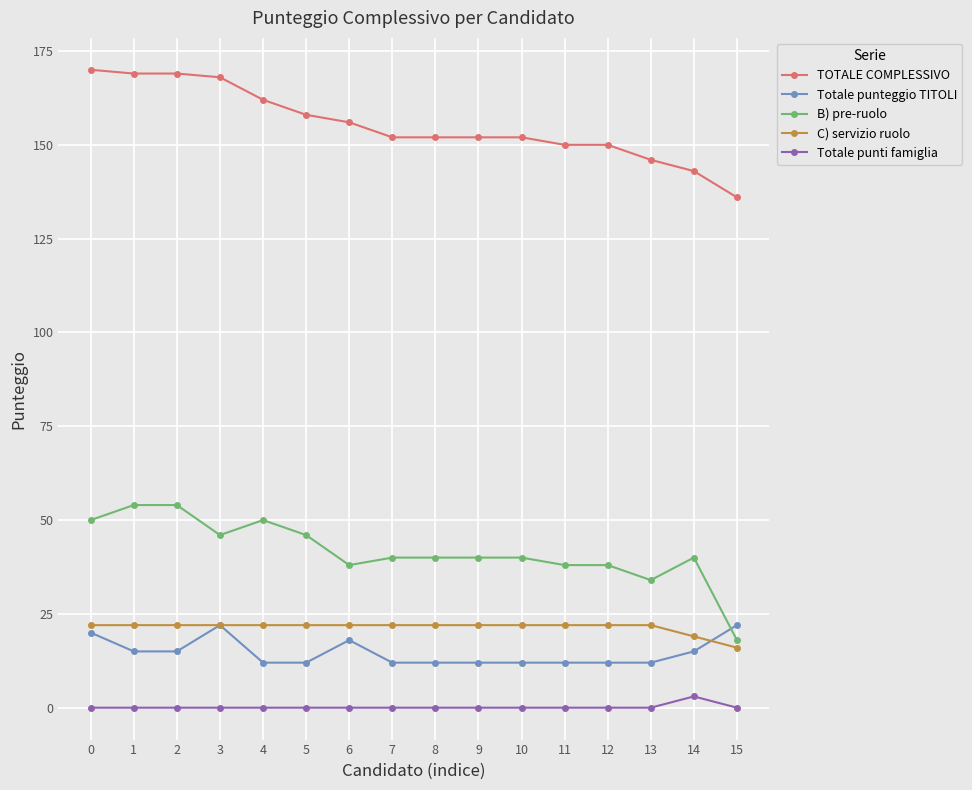

Between which two adjacent categories do Totale punteggio TITOLI and B) pre-ruolo first intersect?

14 and 15